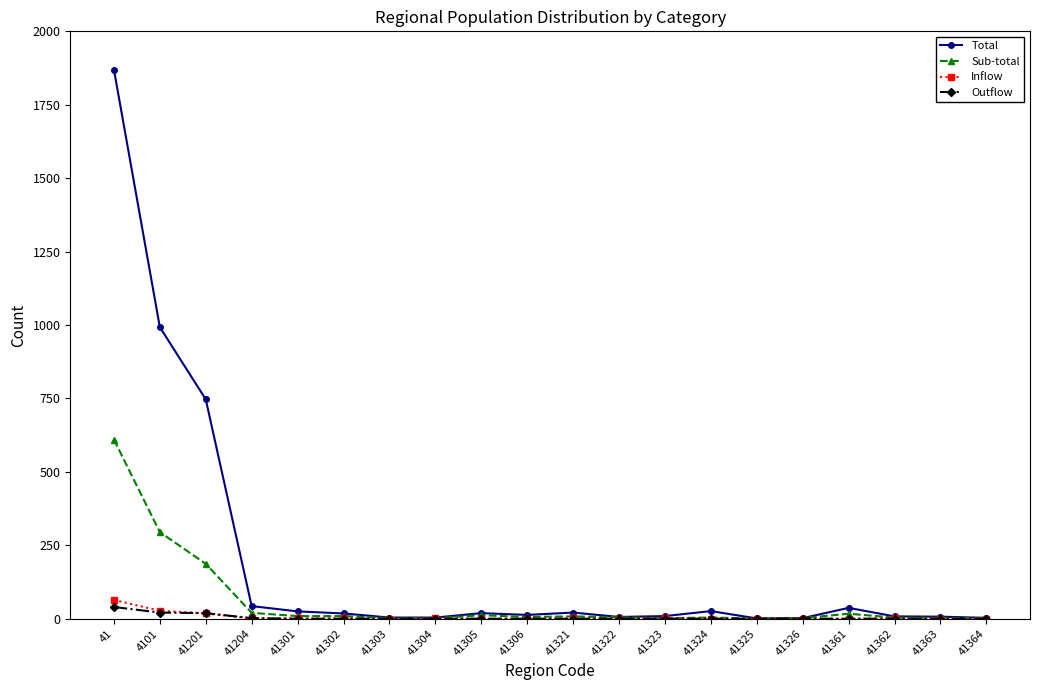

Which series has the widest spread of values?

Total